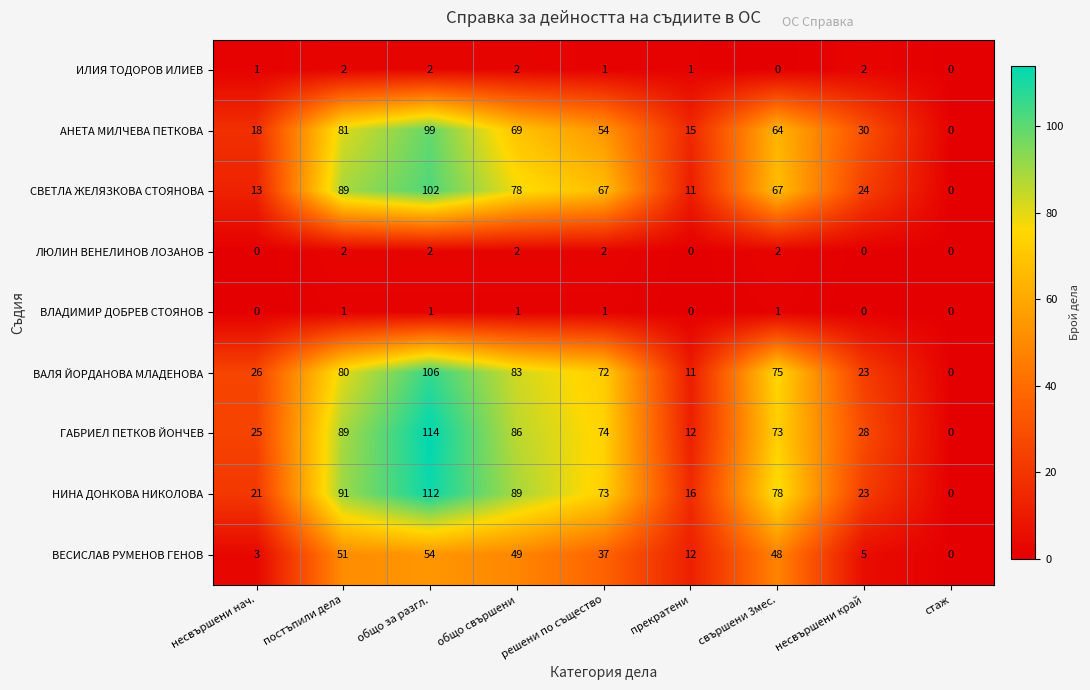

Which category has the highest value across all series?

общо за разгл.